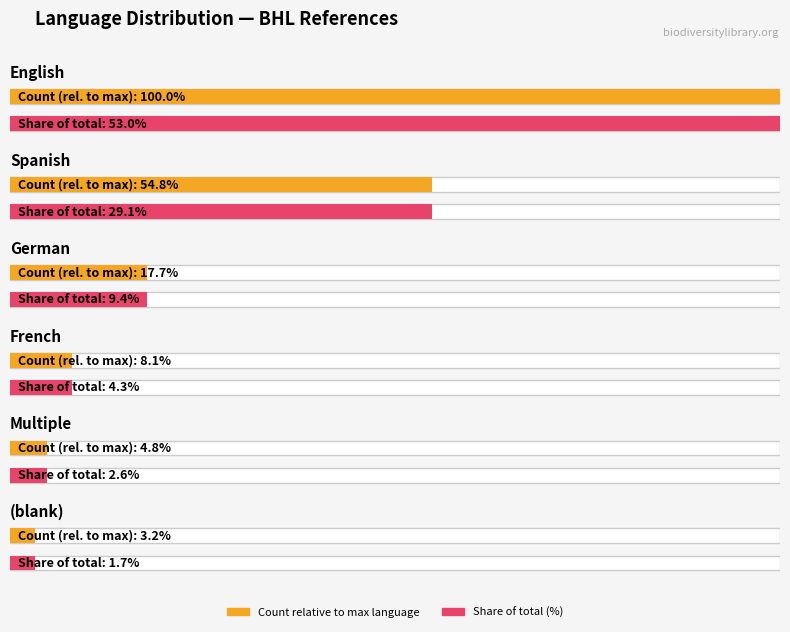

Between Multiple and Spanish, which is larger?

Spanish